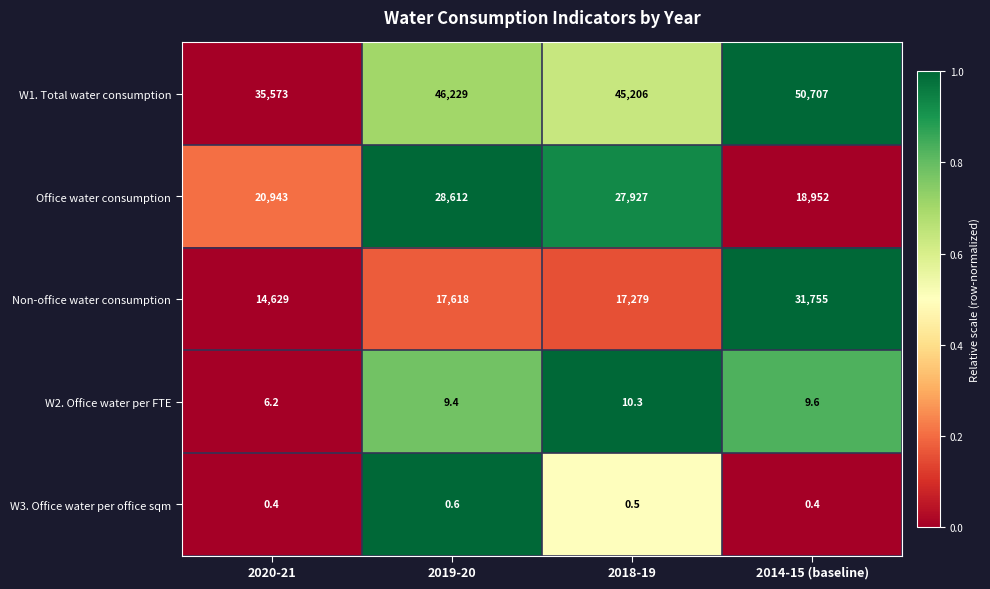

At which label is Office water consumption closest to 23782?

2020-21